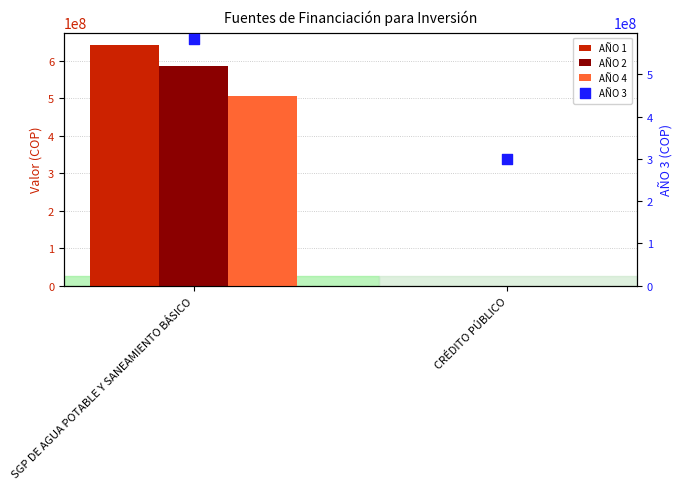

Which series reaches the minimum Y coordinate?

AÑO 1